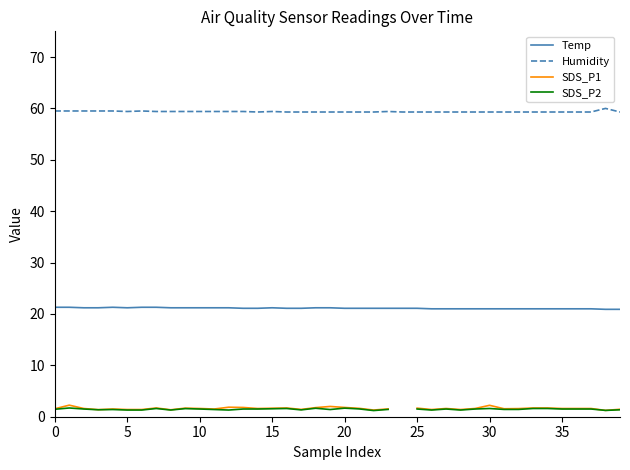

The SDS_P2 series shows 1.3 at 17. True or false?

True